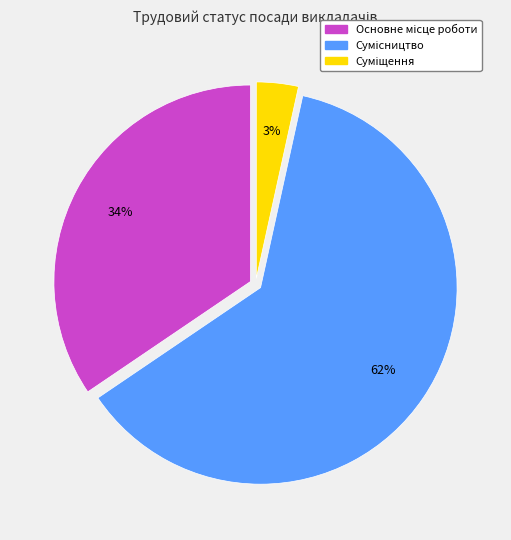

Does any single category account for the majority?

Yes